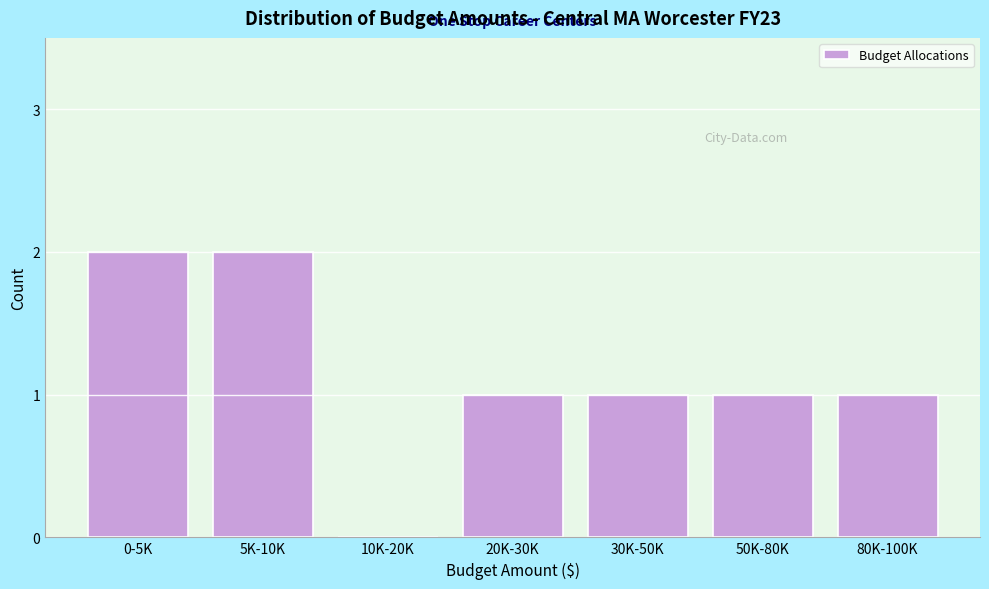

Reading left to right, list all the values displayed in this chart.

0-5K=2	5K-10K=2	10K-20K=0	20K-30K=1	30K-50K=1	50K-80K=1	80K-100K=1